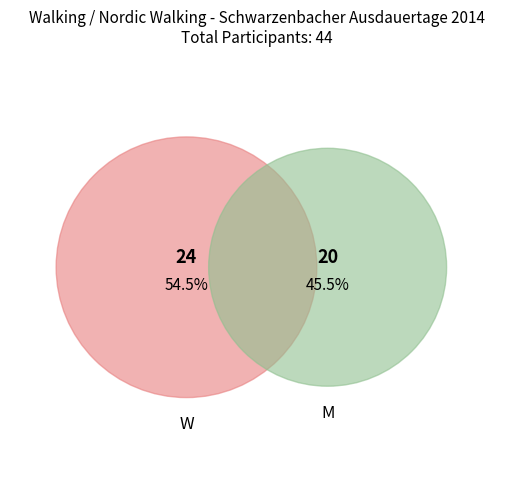

How many slices are in this pie chart?

2